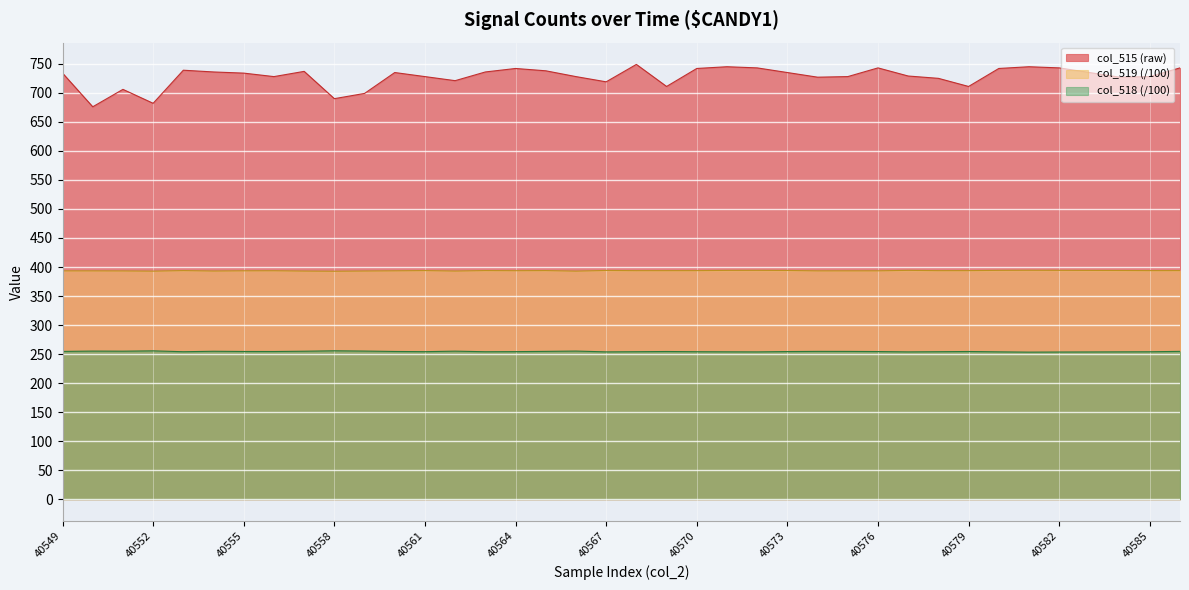

Is it true that col_519 equals 555.5 at 20?

False